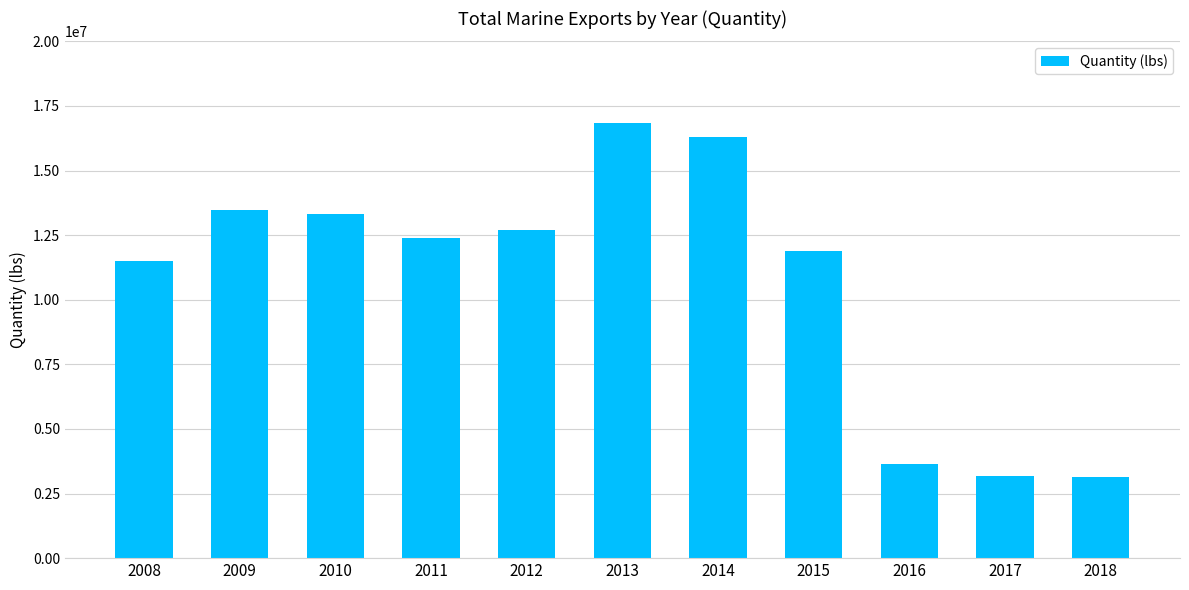

How many data points are above 12406198?

6